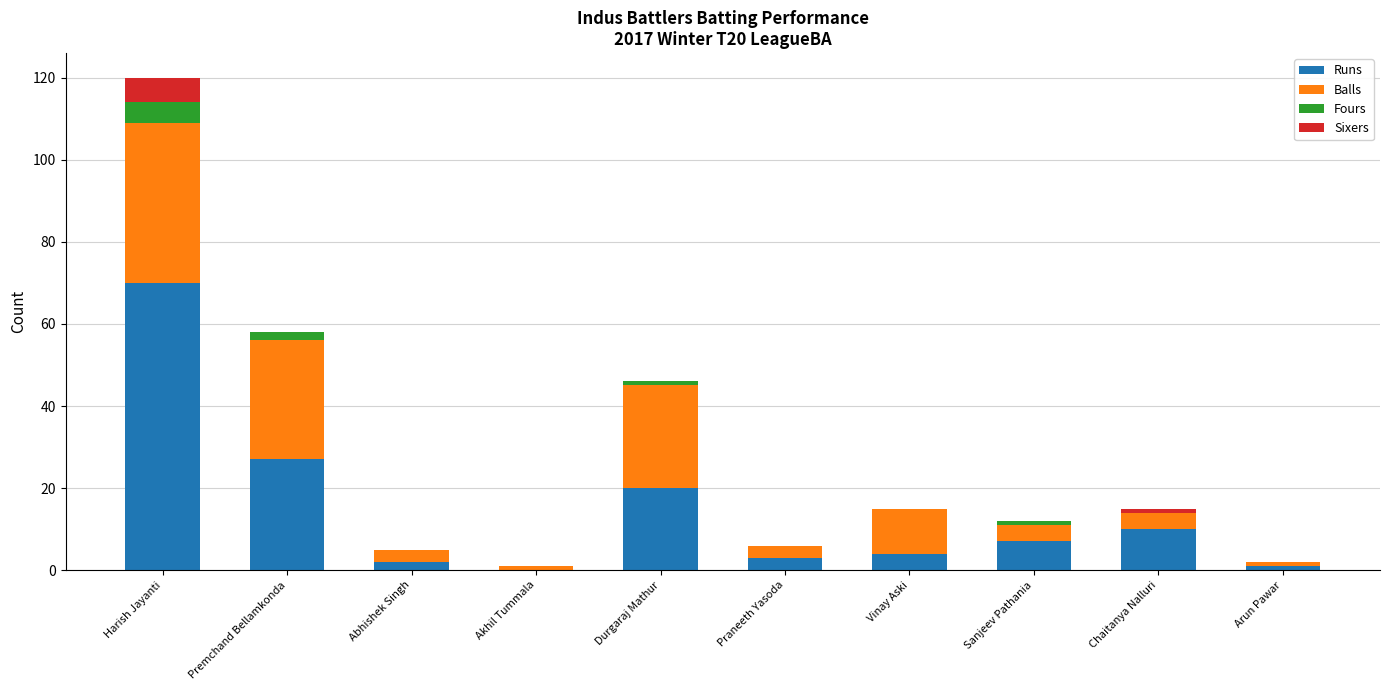

At which category is the sum across all series the highest?

Harish Jayanti